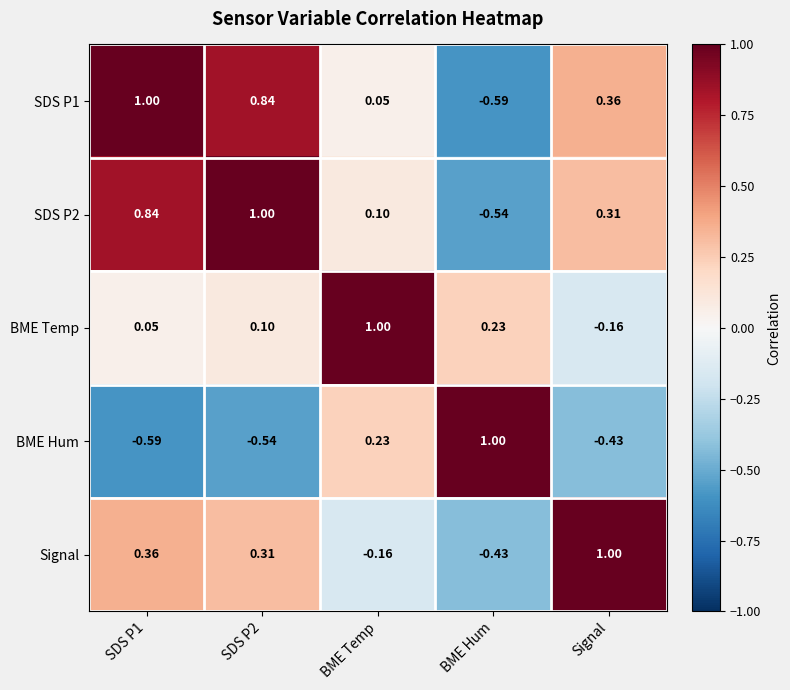

Where does the BME Hum series first go above 0?

BME Temp